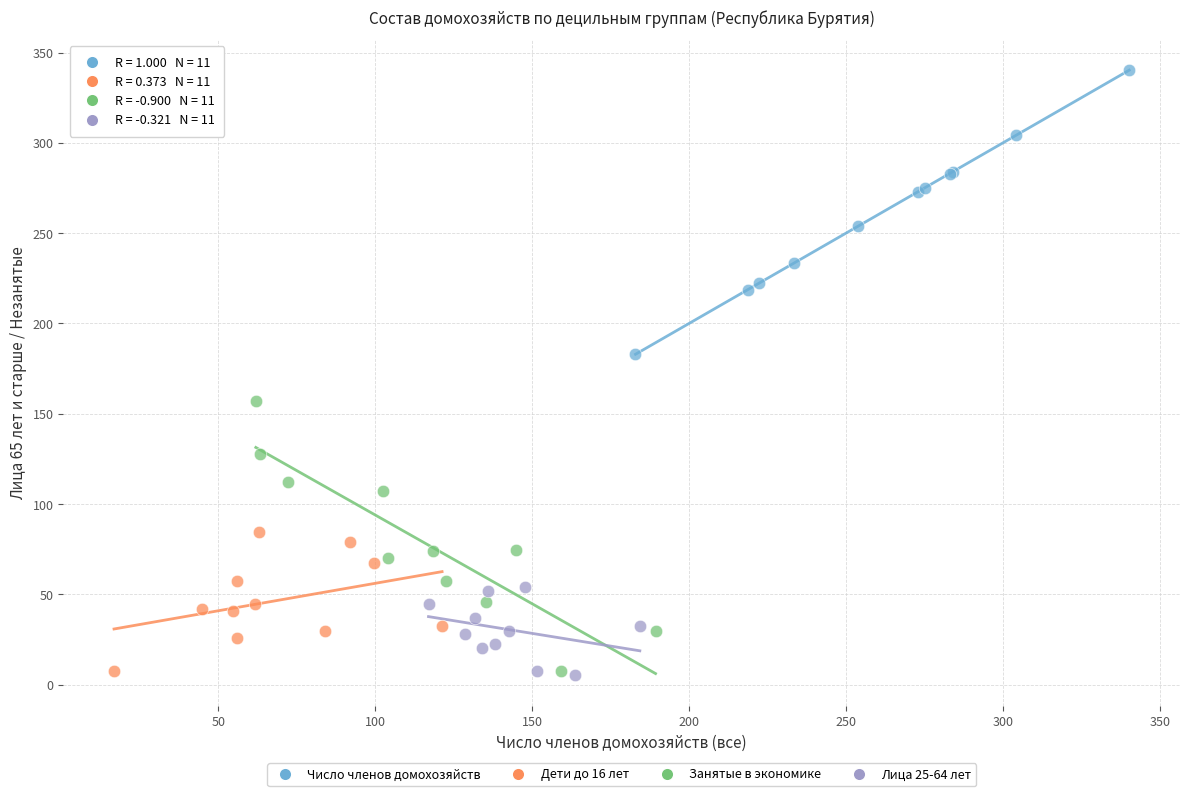

Which series has the widest spread of Y values?

Число членов домохозяйств